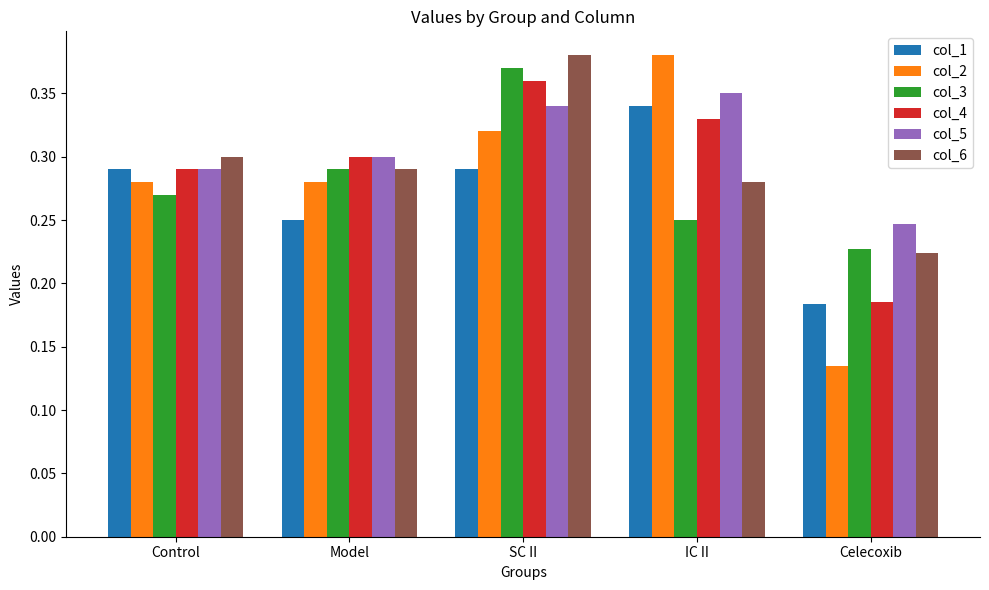

How many groups of bars are there?

5